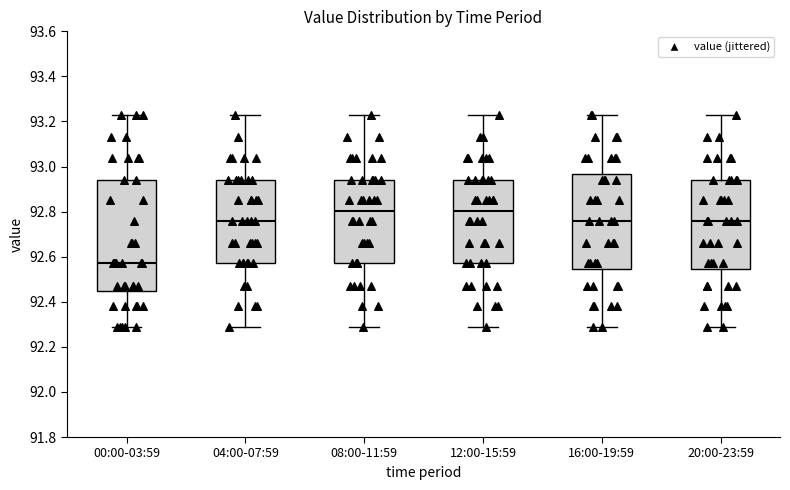

Reading left to right, read every box against the y-axis: the position of its median line, the range the box covers, and the ends of its whiskers. The values are not printed on the chart, so give them approximately, as read against the axis.

00:00-03:59: median 92.58, box 92.44 to 92.94, whiskers 92.30 to 93.24
04:00-07:59: median 92.76, box 92.58 to 92.94, whiskers 92.30 to 93.24
08:00-11:59: median 92.80, box 92.58 to 92.94, whiskers 92.30 to 93.24
12:00-15:59: median 92.80, box 92.58 to 92.94, whiskers 92.30 to 93.24
16:00-19:59: median 92.76, box 92.54 to 92.96, whiskers 92.30 to 93.24
20:00-23:59: median 92.76, box 92.54 to 92.94, whiskers 92.30 to 93.24